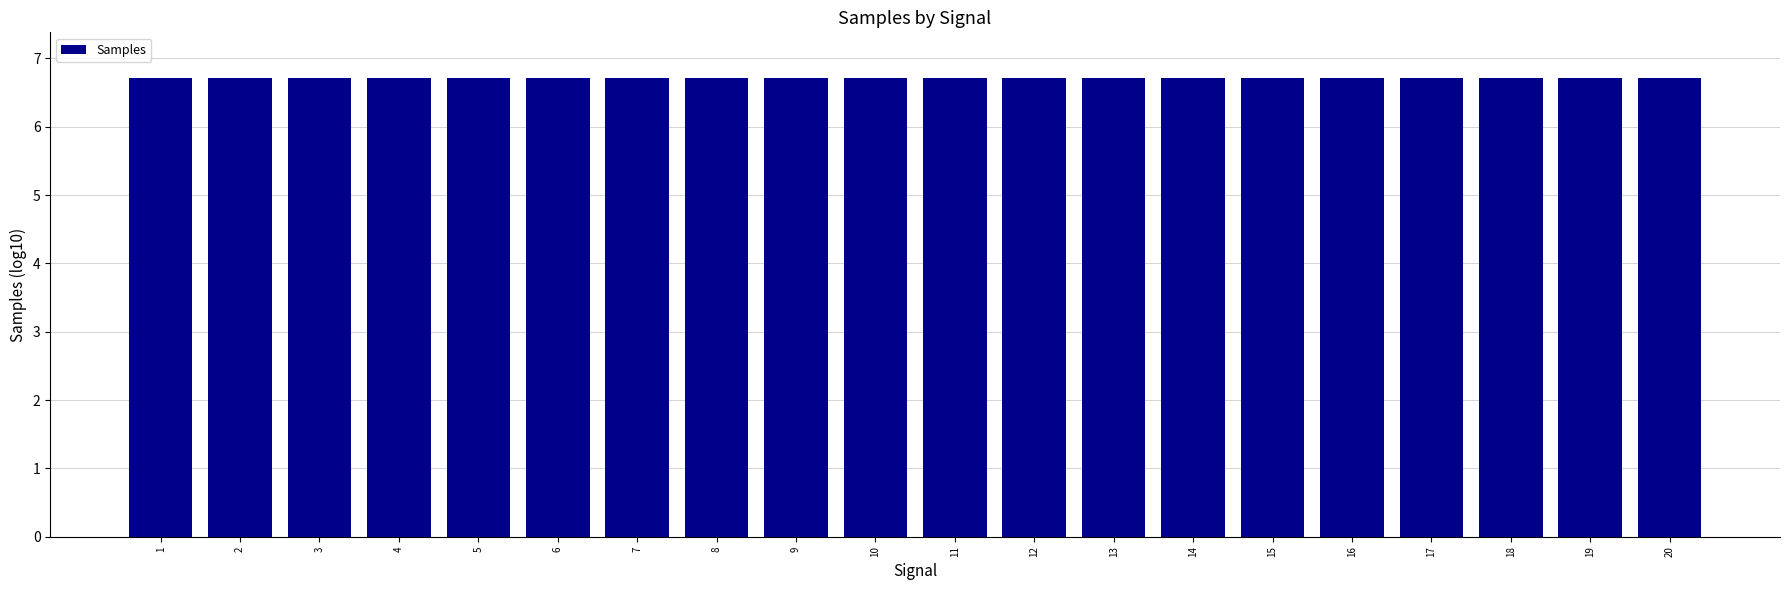

What is the sum of the values at 16 and 7?

13.4